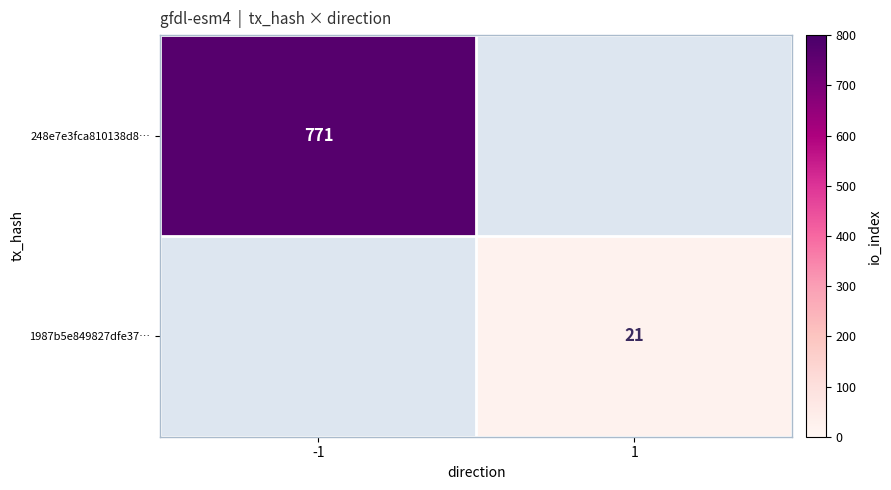

Count the number of data series in this chart.

2